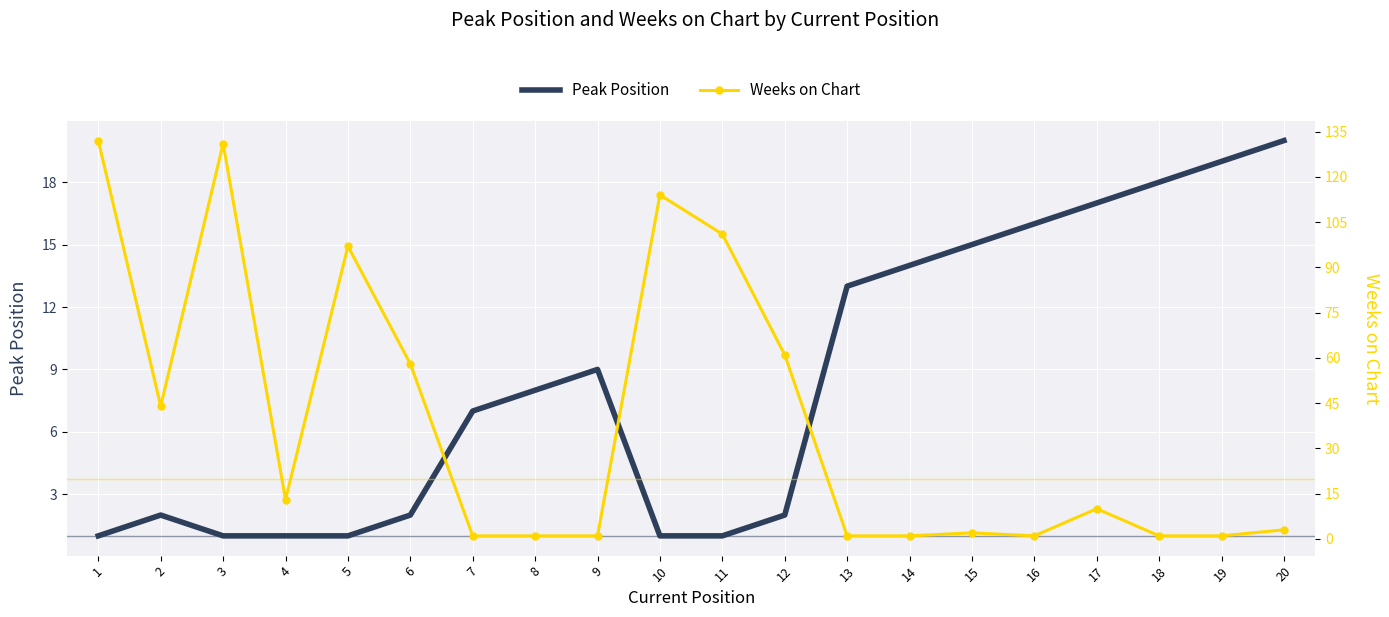

In Peak Position, how many points are higher than both neighbors (excluding endpoints)?

2